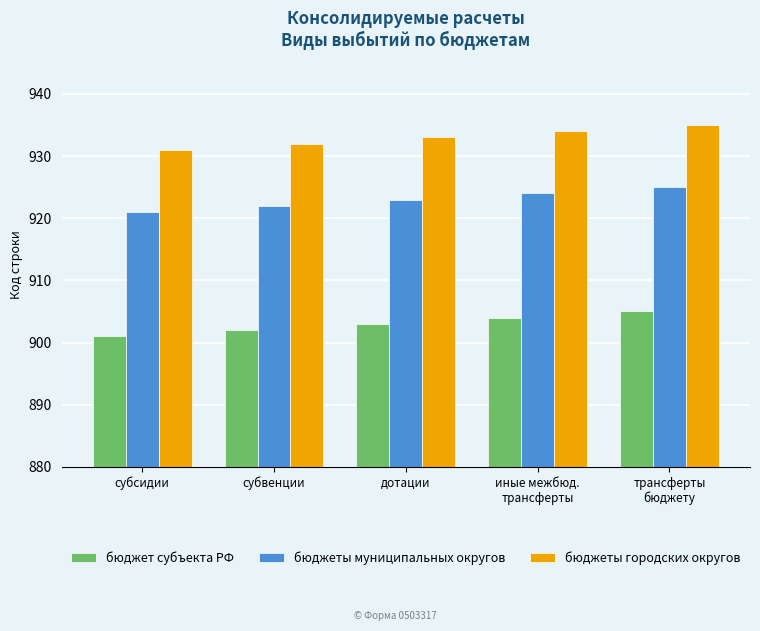

How many bars are there in total?

15